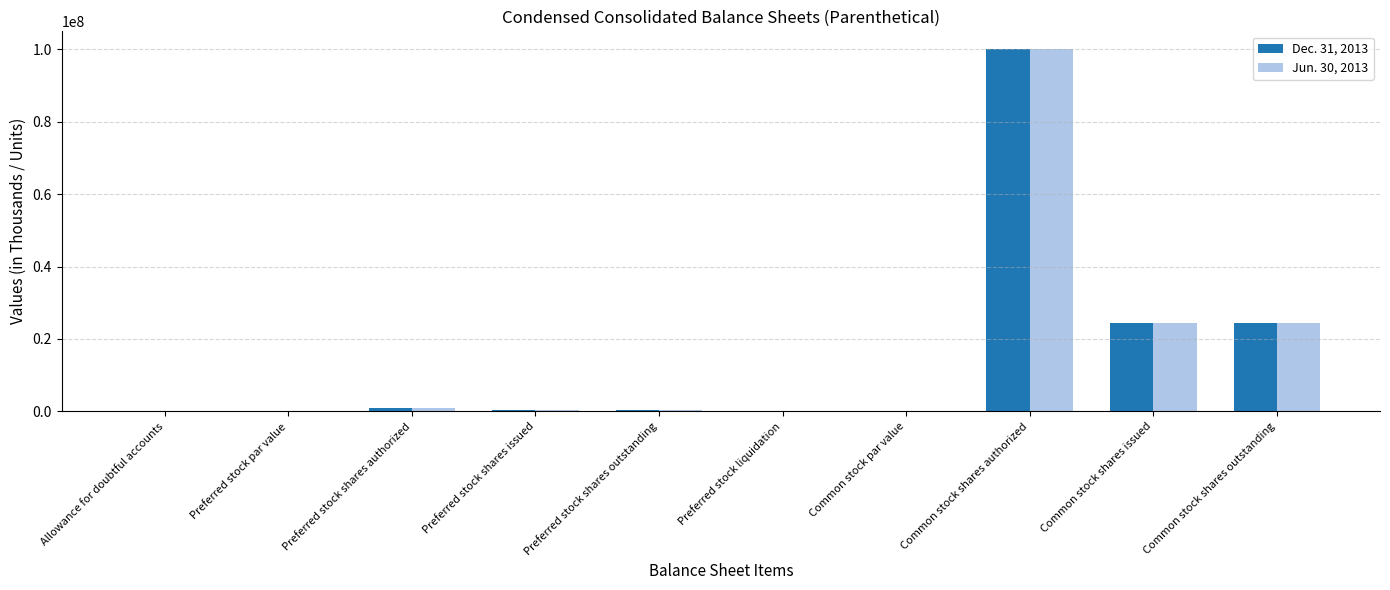

At which category is the sum across all series the highest?

Common stock shares authorized